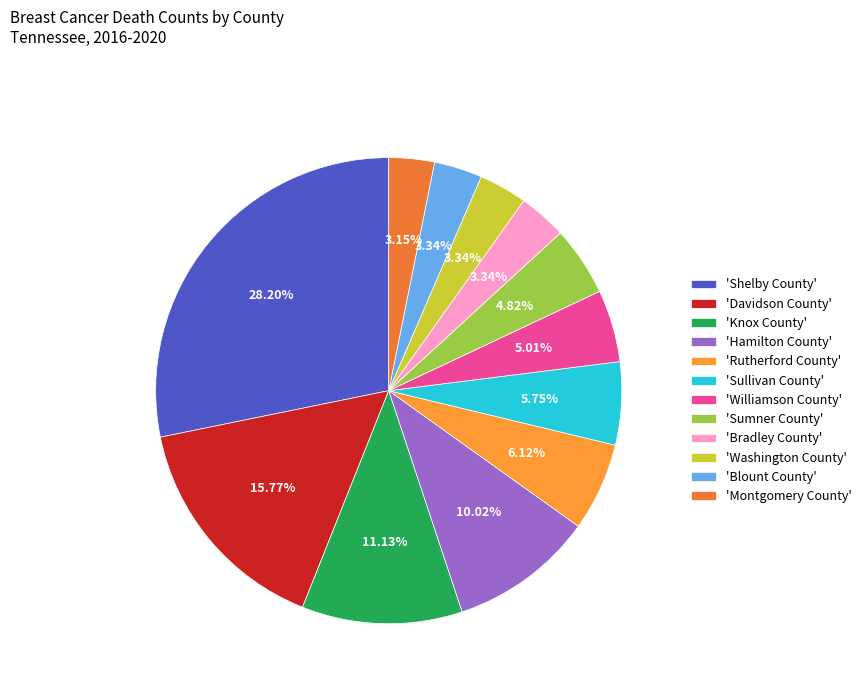

Count the number of slices in the pie.

12